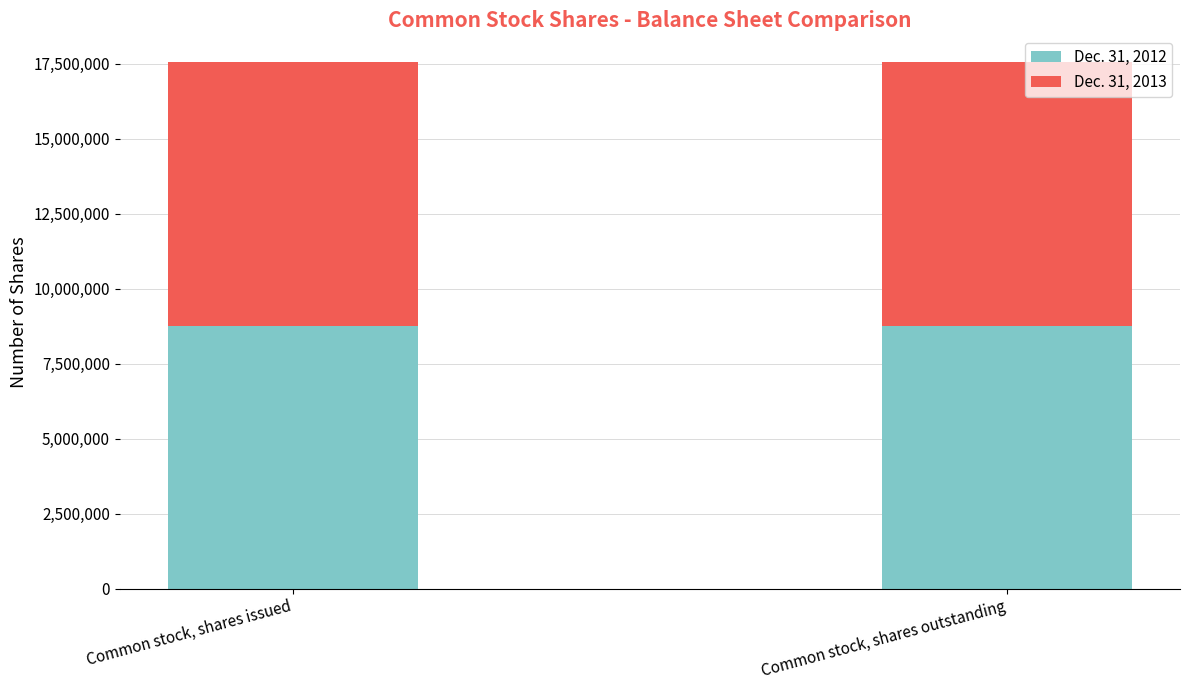

What are all the series names shown in the legend?

Dec. 31, 2012, Dec. 31, 2013